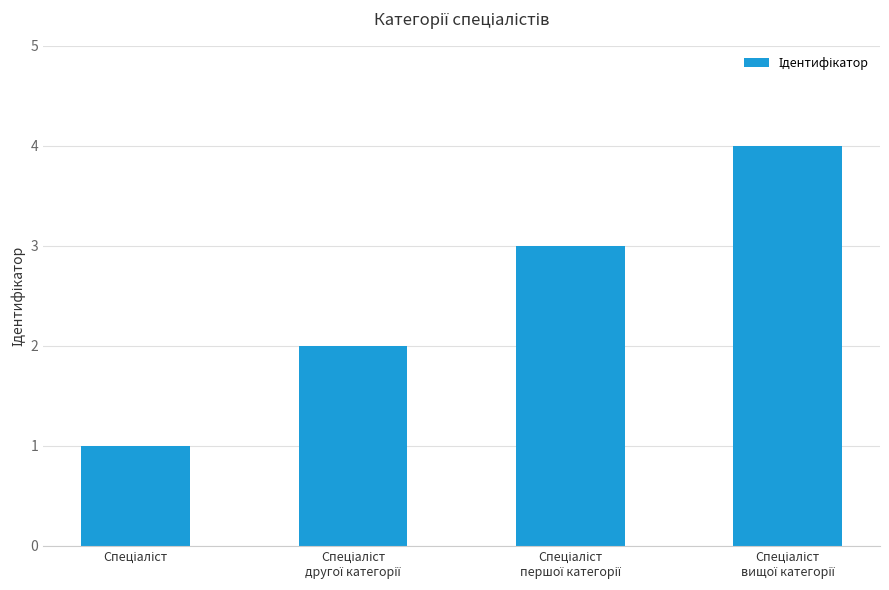

What is the sum of all values?

10